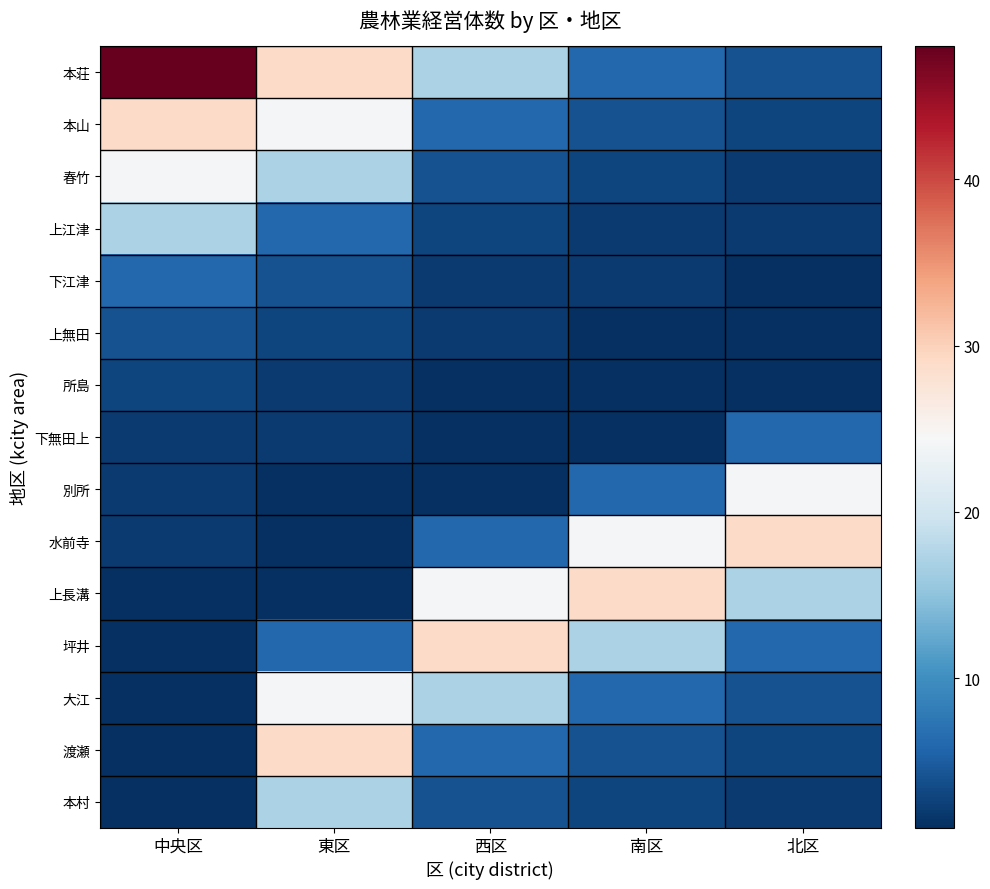

Which series has the largest total across all categories?

本荘